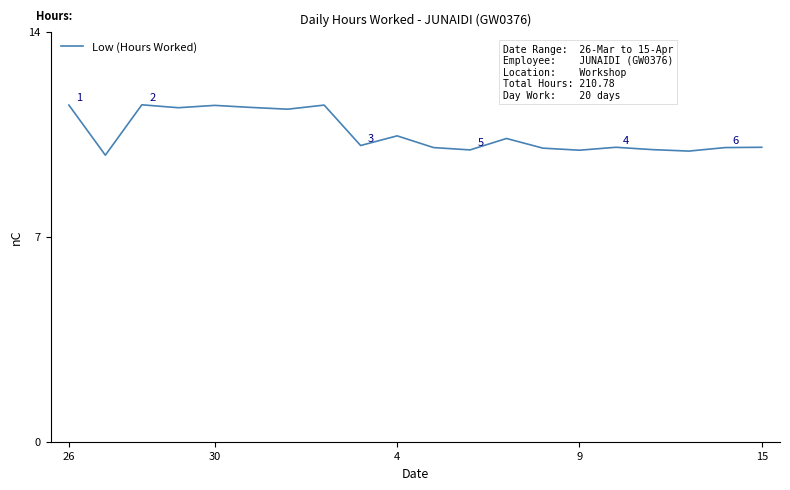

What is the maximum value shown in the chart?

11.5